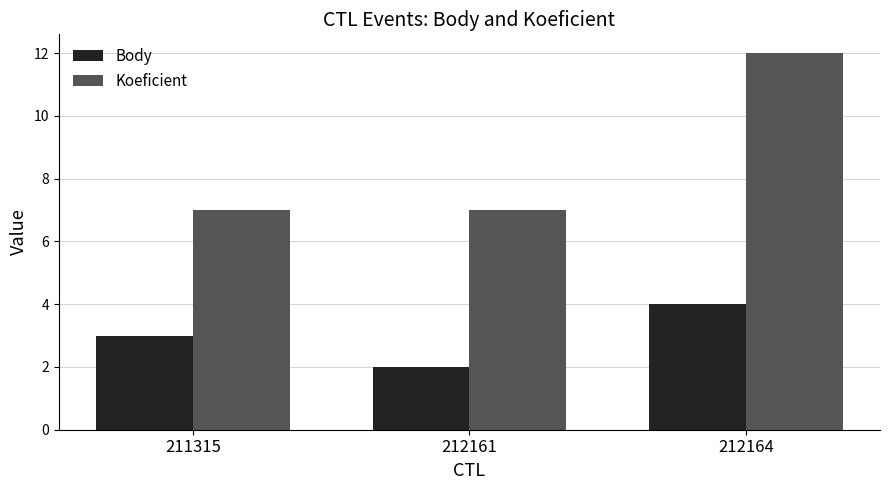

At which category does the chart reach its peak across all series?

212164